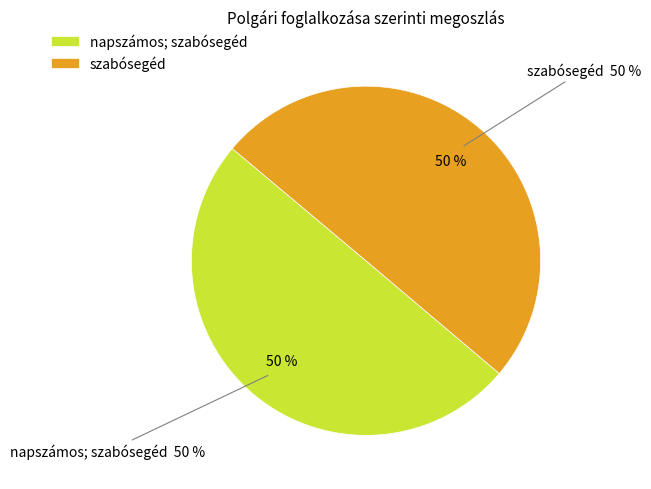

What is the largest slice in the pie chart?

szabósegéd